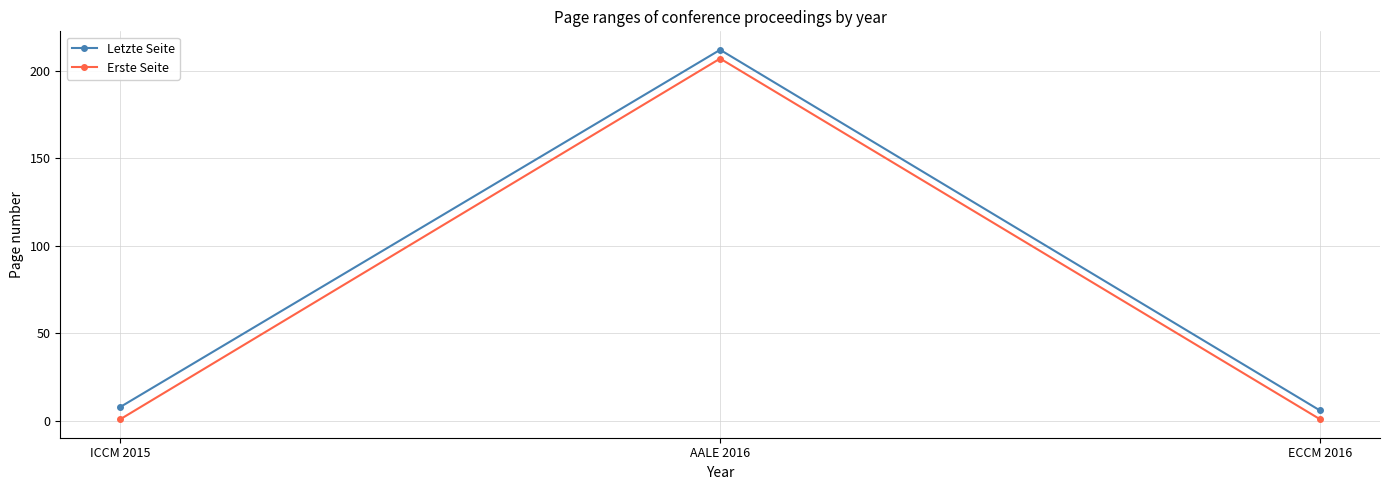

Which category has the lowest value in the Letzte Seite series?

ECCM 2016